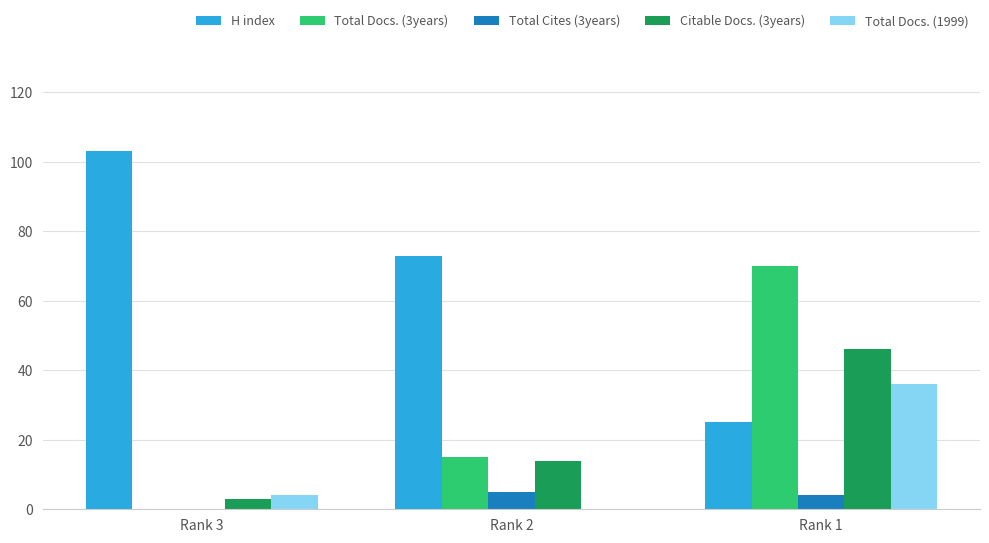

What is the difference between the Total Docs. (1999) values at Rank 1 and Rank 3?

32